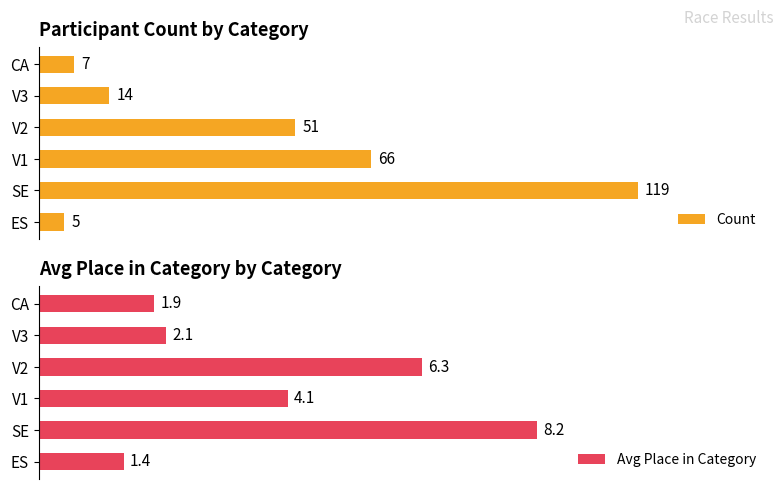

What is the total value across all series at 2?

70.1